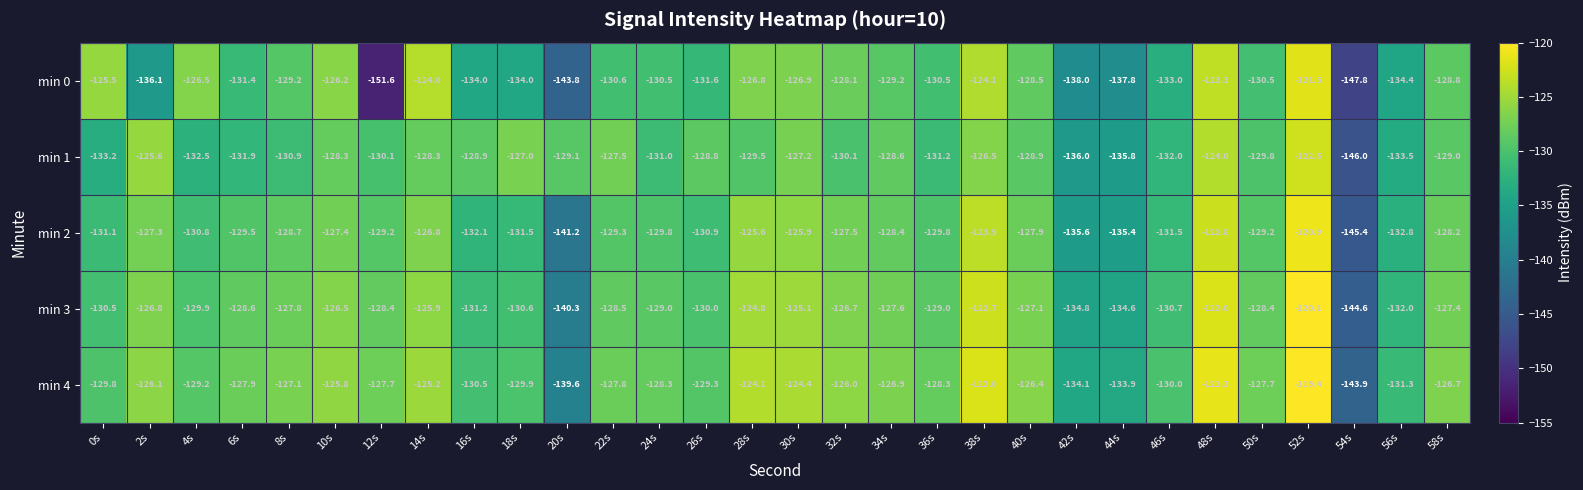

What is the difference between the highest and lowest values at 0s?

7.7